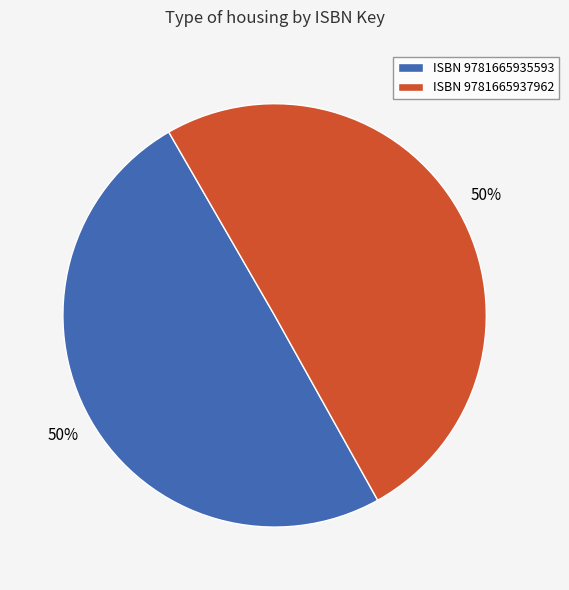

Approximately how many times larger is the value at ISBN 9781665935593 compared to ISBN 9781665937962?

1.0